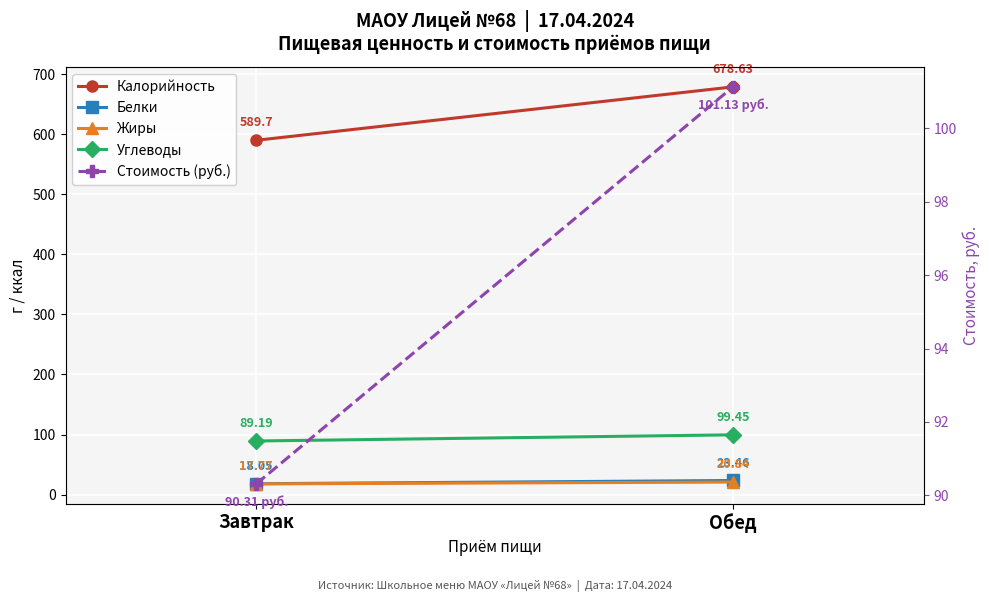

What is the average value of the Белки series?

20.8